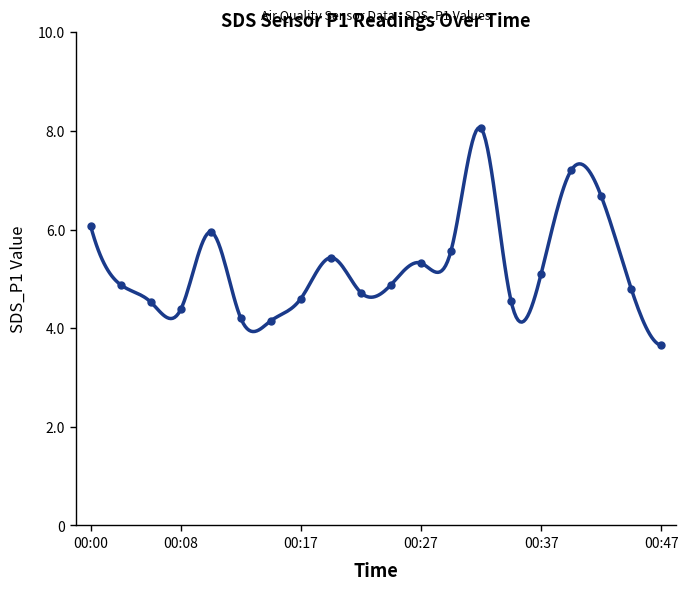

List the labels in order of value, largest first.

2022/11/13 00:32:27, 2022/11/13 00:39:45, 2022/11/13 00:42:11, 2022/11/13 00:00:51, 2022/11/13 00:10:34, 2022/11/13 00:30:01, 2022/11/13 00:20:18, 2022/11/13 00:27:35, 2022/11/13 00:37:19, 2022/11/13 00:03:17, 2022/11/13 00:25:09, 2022/11/13 00:44:36, 2022/11/13 00:22:44, 2022/11/13 00:17:51, 2022/11/13 00:34:53, 2022/11/13 00:05:43, 2022/11/13 00:08:08, 2022/11/13 00:13:00, 2022/11/13 00:15:25, 2022/11/13 00:47:02